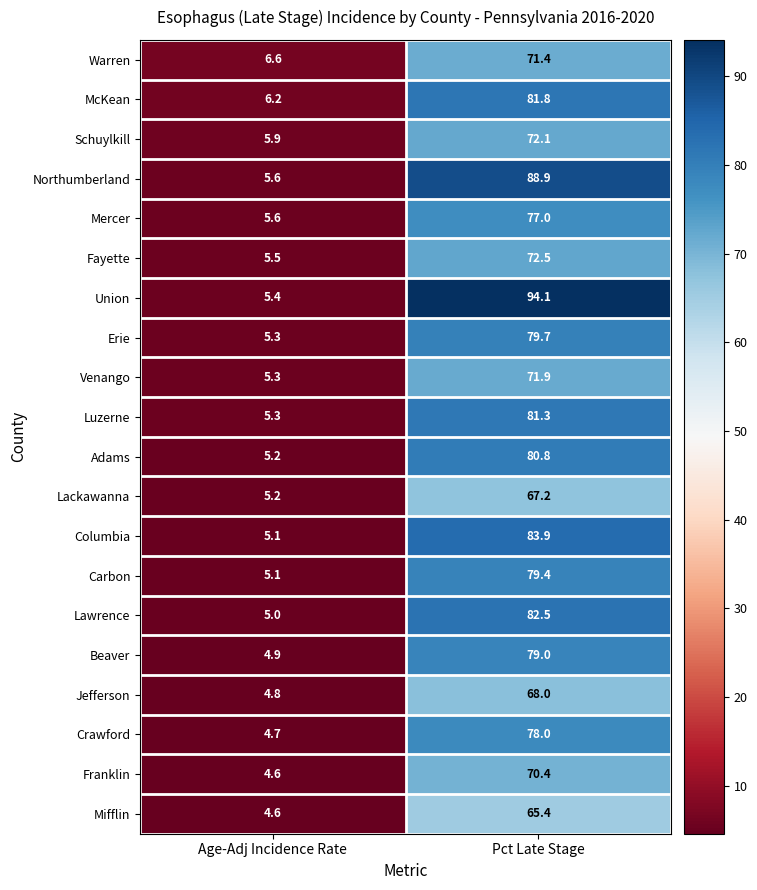

Which series changed the most between Age-Adj Incidence Rate and Pct Late Stage?

Union